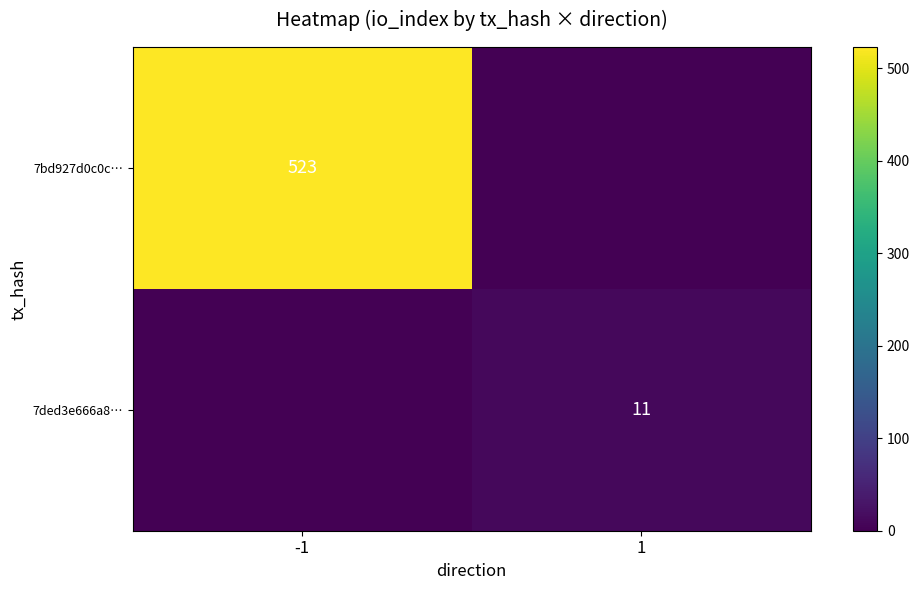

At which category is the sum across all series the highest?

-1